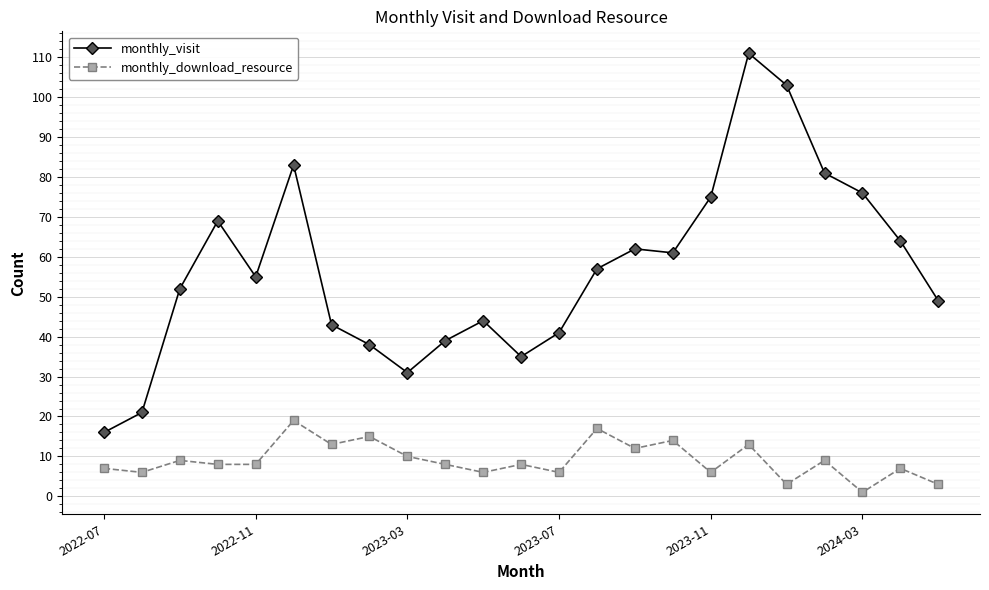

What is the maximum value shown in the chart?

111